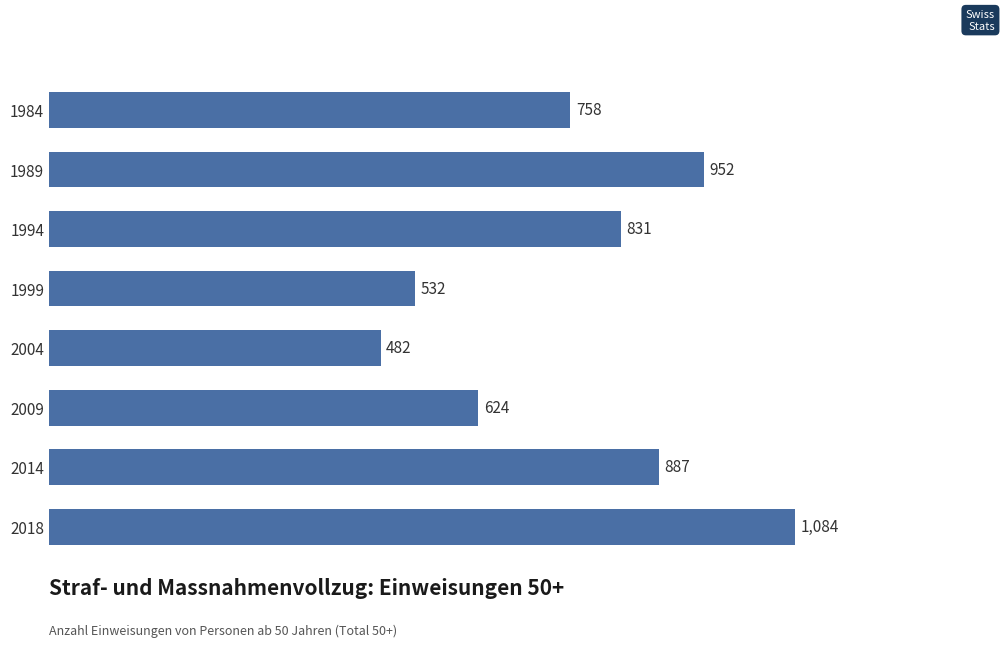

The value at 2014 is 419. True or false?

False